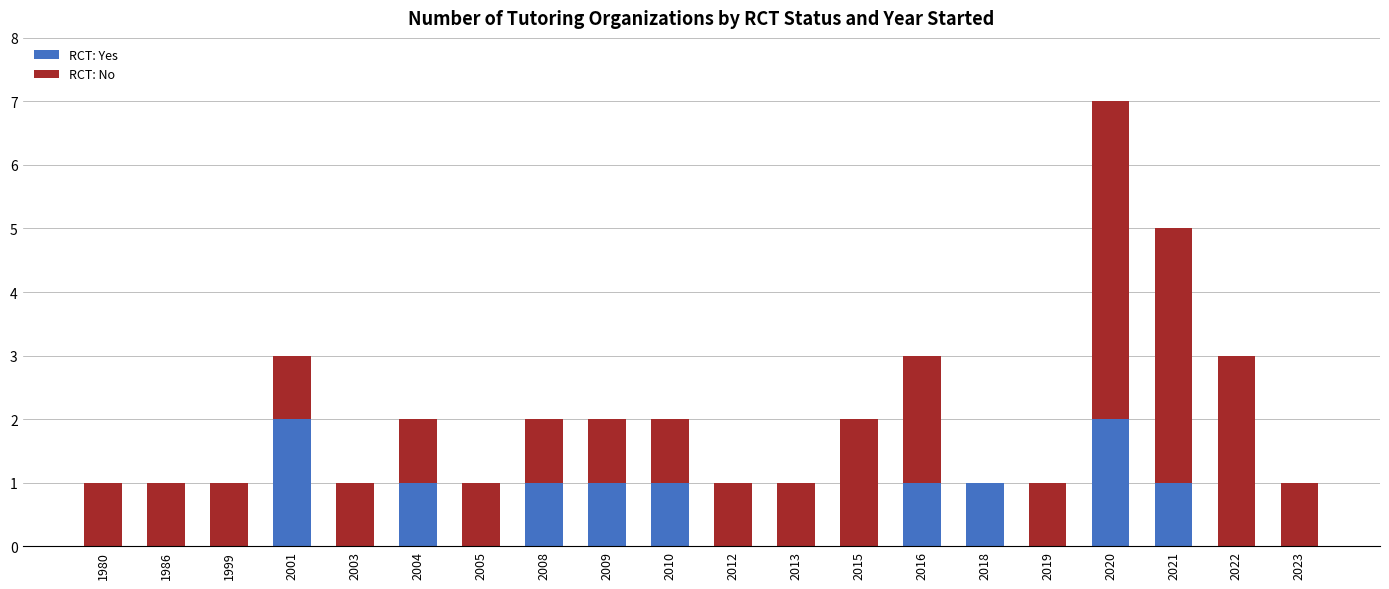

What is the average value of the RCT: Yes series?

1